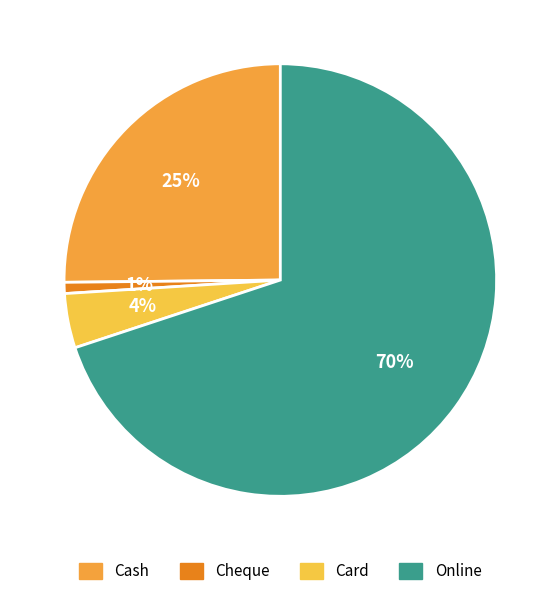

What is the ratio of the value at Card to the value at Online?

0.1